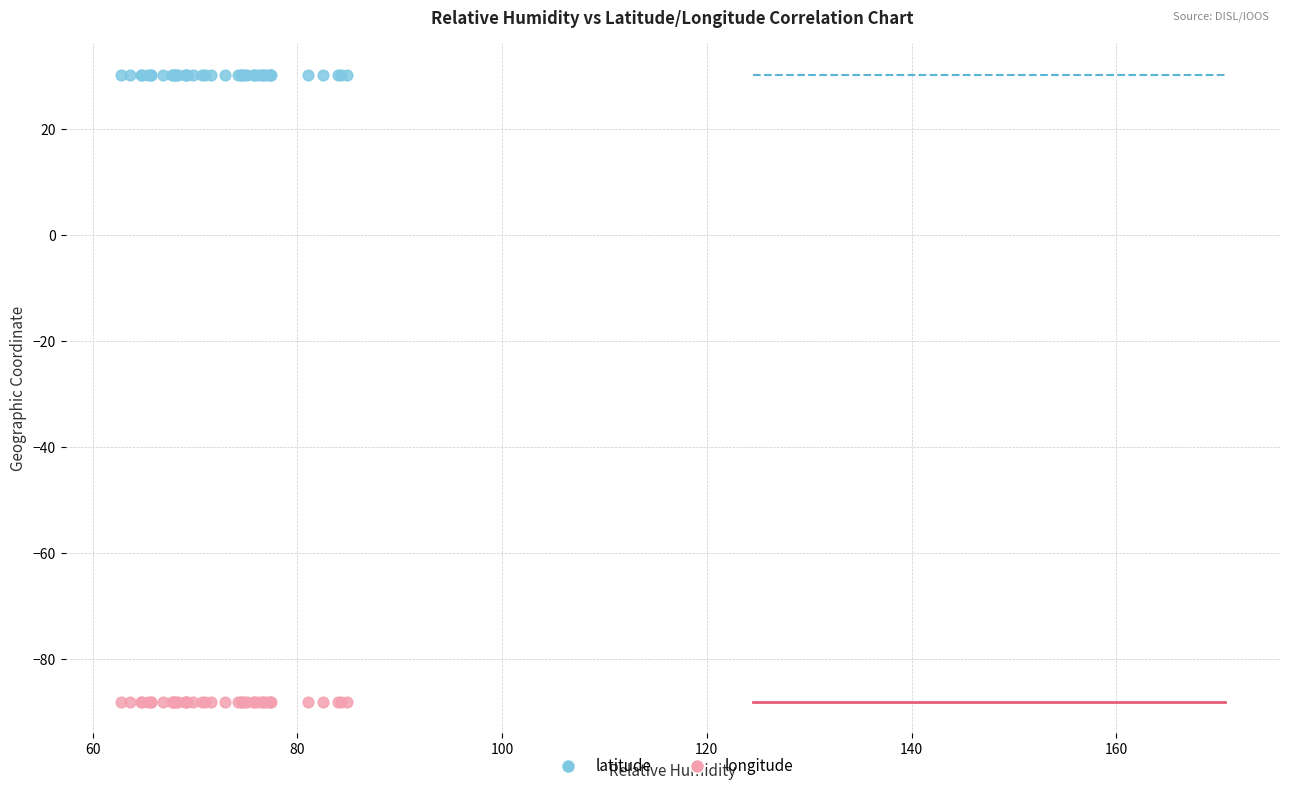

Which series reaches the minimum Y coordinate?

longitude